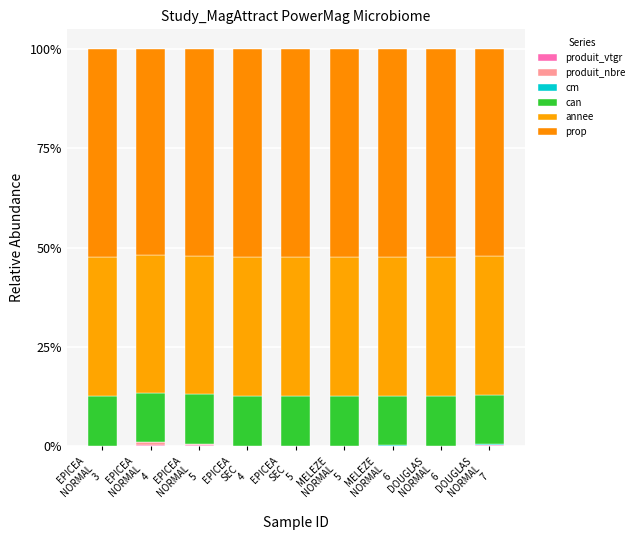

Which series has the largest total across all categories?

prop